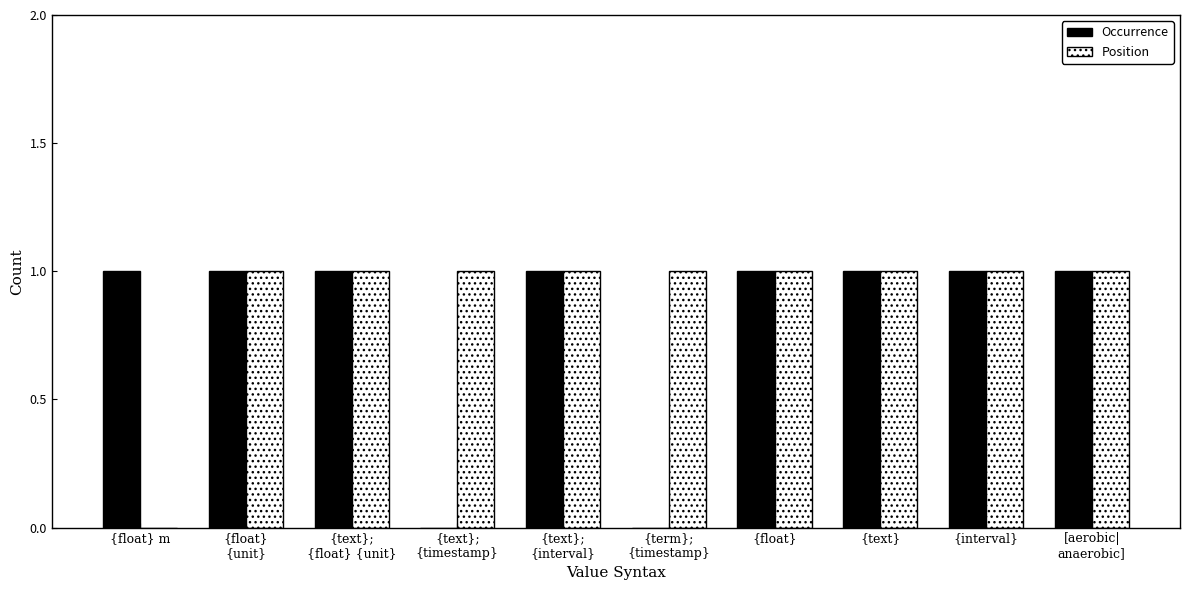

Is it true that Position equals 2 at {interval}?

False